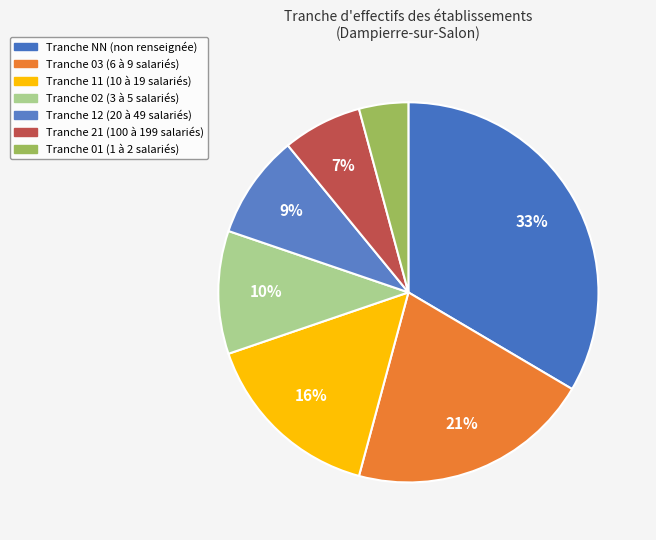

To the nearest percent, what is the average slice percentage?

14%